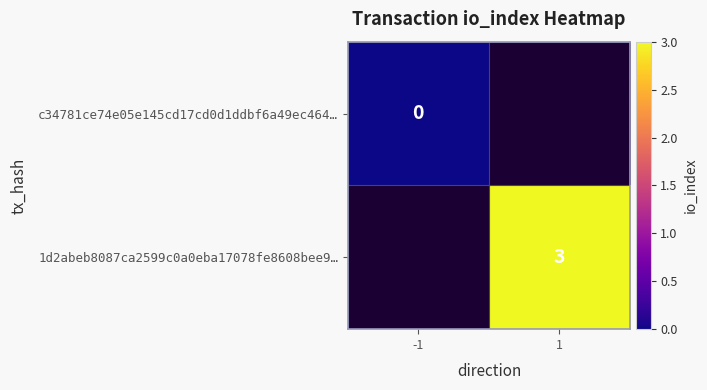

Is the value of 1d2abeb8087ca2599c0a0eba17078fe8608bee9… at 1 greater than the value of c34781ce74e05e145cd17cd0d1ddbf6a49ec464… at -1?

Yes